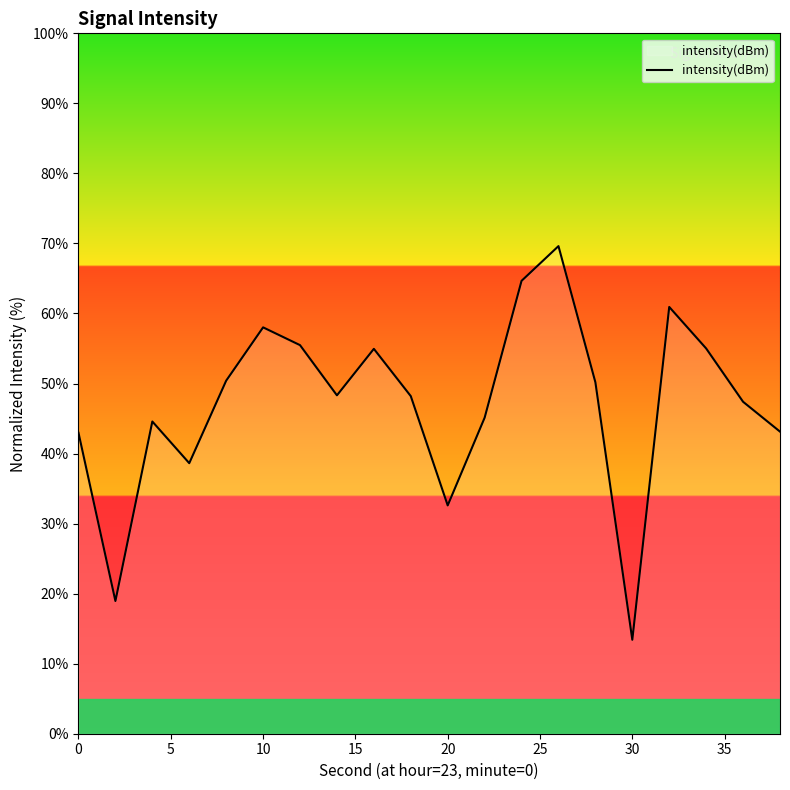

What is the minimum value shown in the chart?

13.4